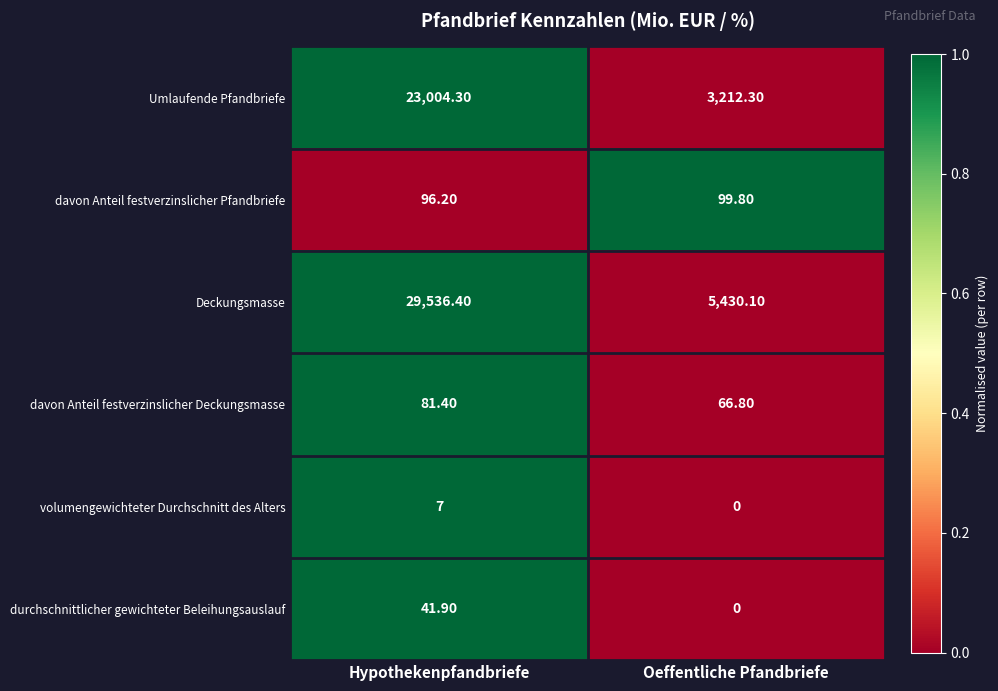

Which series changed the most between Hypothekenpfandbriefe and Oeffentliche Pfandbriefe?

Deckungsmasse